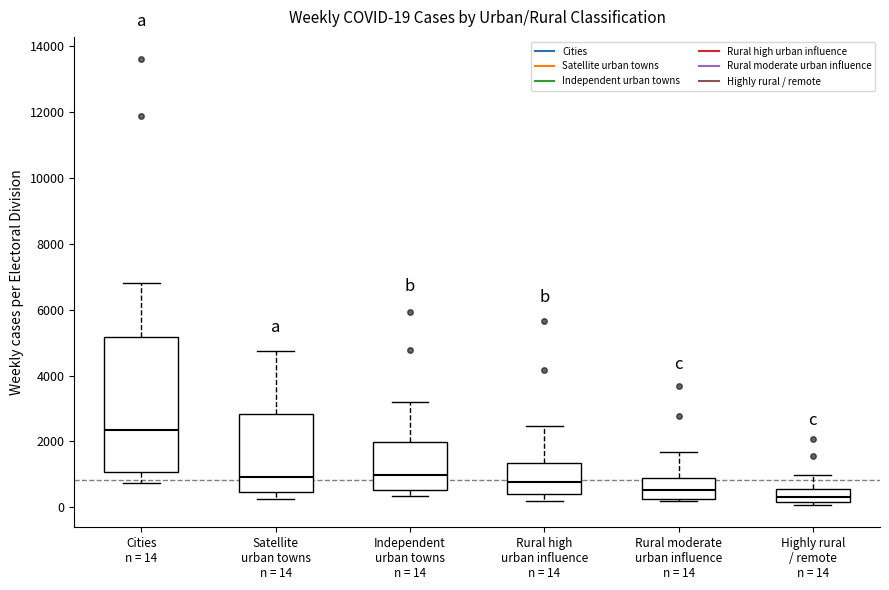

Which box's median line is the highest?

Cities n = 14